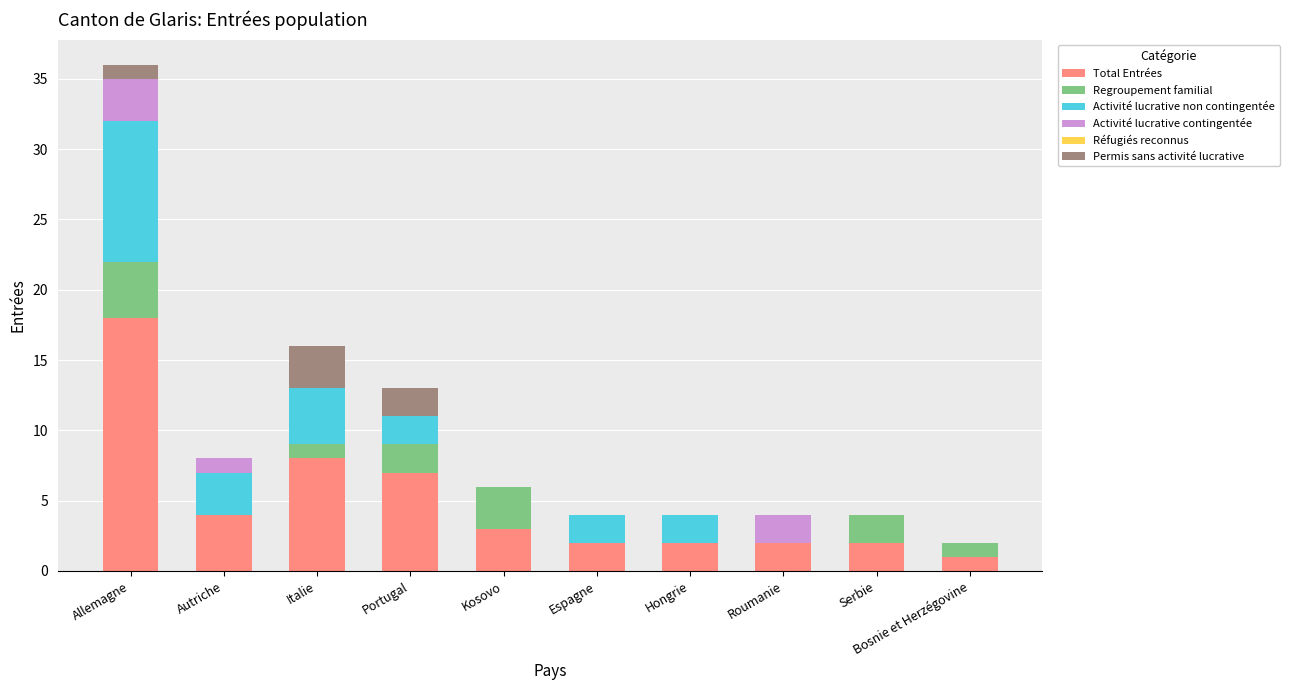

What is the total value across all series at Allemagne?

36